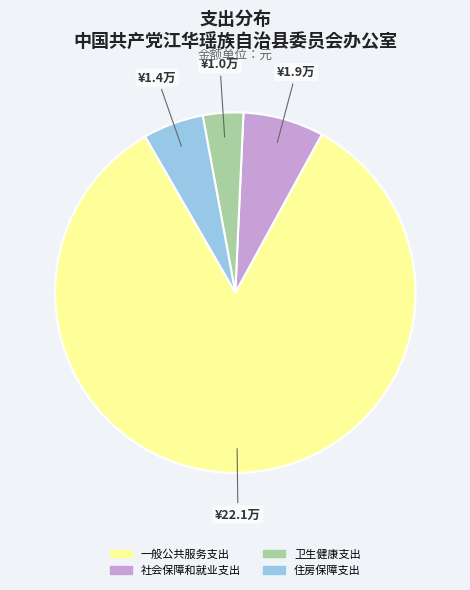

Is the sum of 社会保障和就业支出 and 一般公共服务支出 greater than half?

Yes